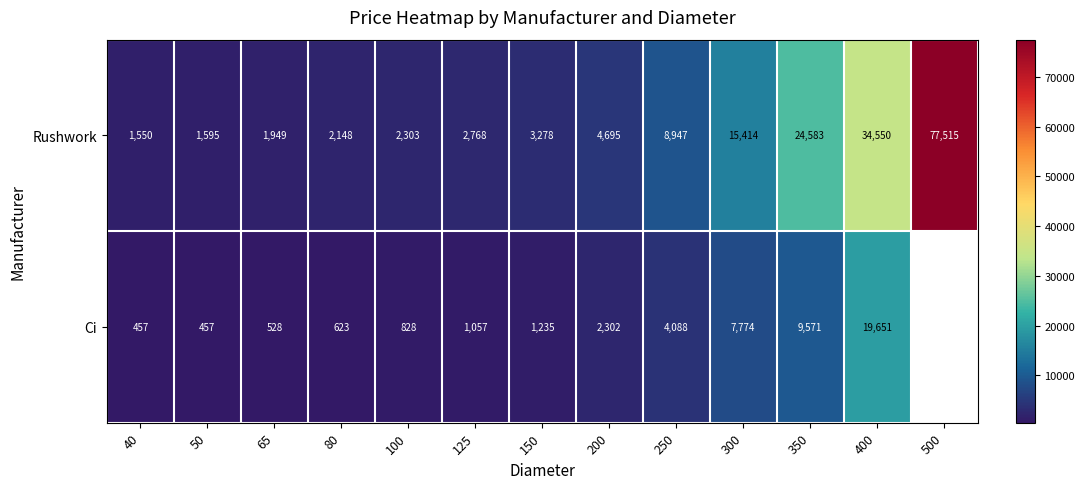

What is the difference between the highest and lowest values at 40?

1093.0